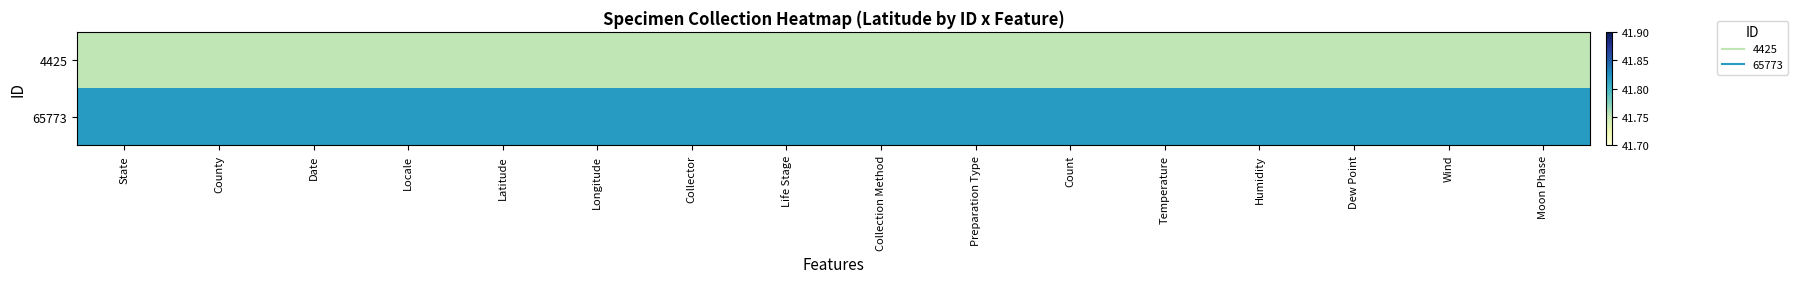

Between Humidity and Wind, which series saw the biggest shift?

4425